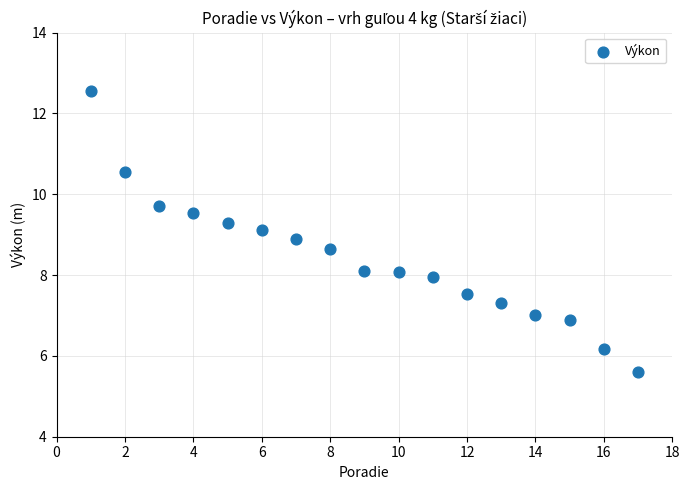

List the coordinates of all points as (Y, X) pairs, reading left to right.

(12.6, 1.0)  (10.6, 2.0)  (9.7, 3.0)  (9.5, 4.0)  (9.3, 5.0)  (9.1, 6.0)  (8.9, 7.0)  (8.7, 8.0)  (8.1, 9.0)  (8.1, 10.0)  (8.0, 11.0)  (7.5, 12.0)  (7.3, 13.0)  (7.0, 14.0)  (6.9, 15.0)  (6.2, 16.0)  (5.6, 17.0)